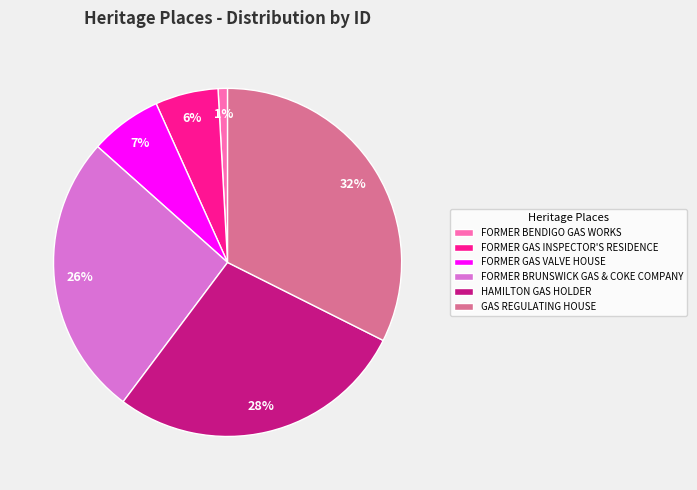

What is the largest slice in the pie chart?

GAS REGULATING HOUSE